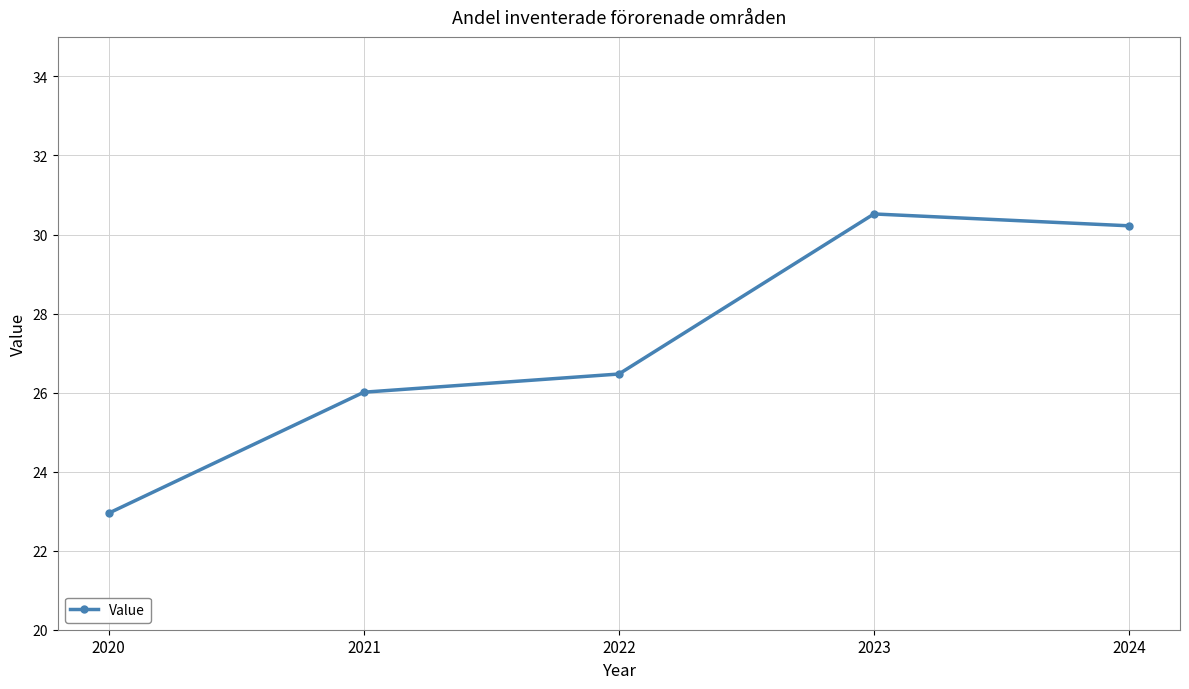

Which category has the lowest value across all series?

2020